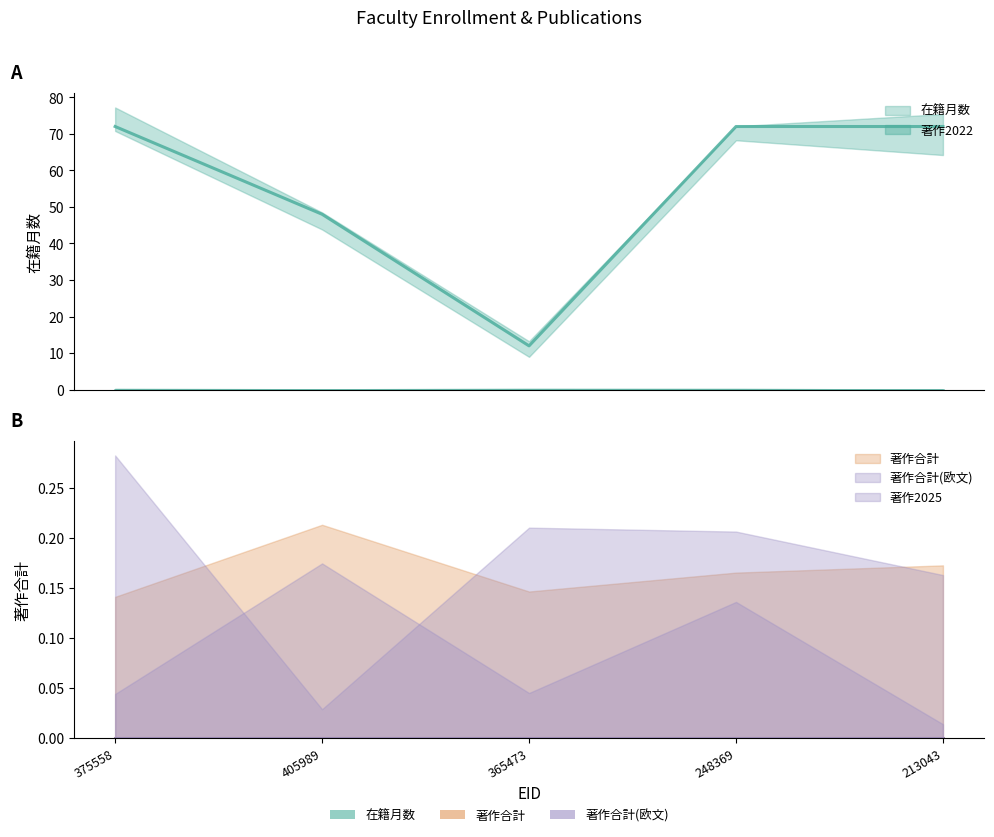

Rank the categories by 著作2022 value from lowest to highest.

375558, 405989, 365473, 248369, 213043